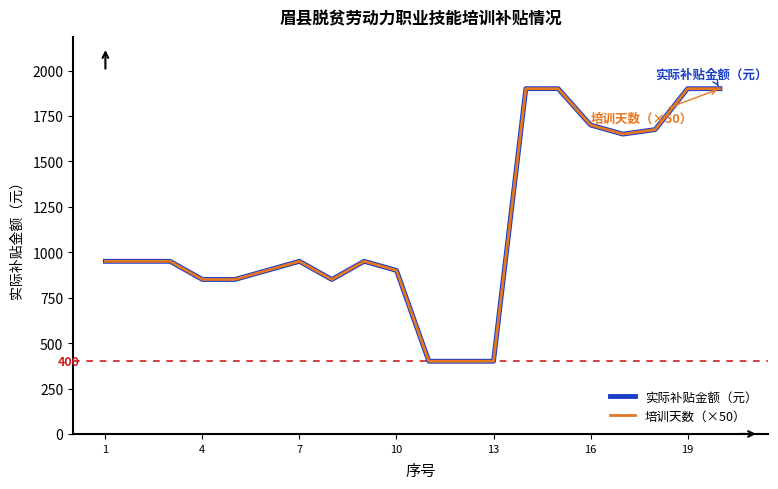

Does the chart display data point markers on the line(s)?

No